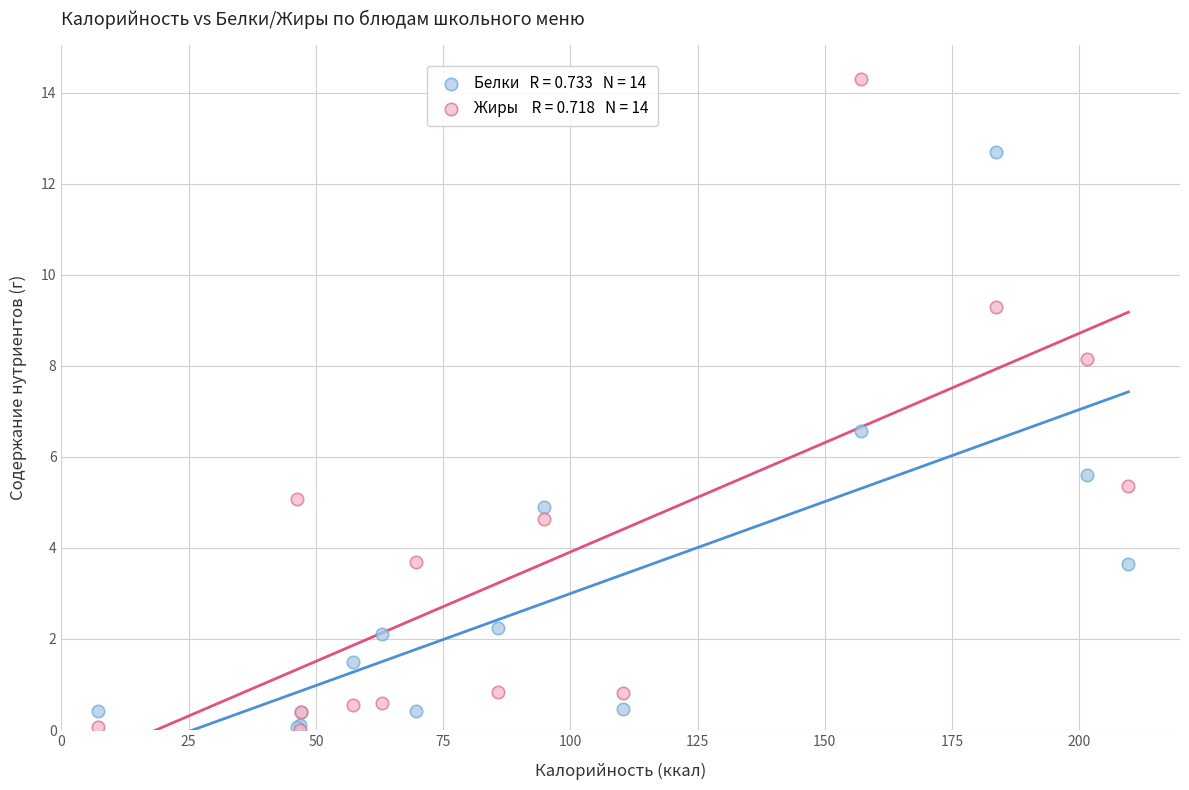

Across all series, what Y value is closest to 7?

6.6